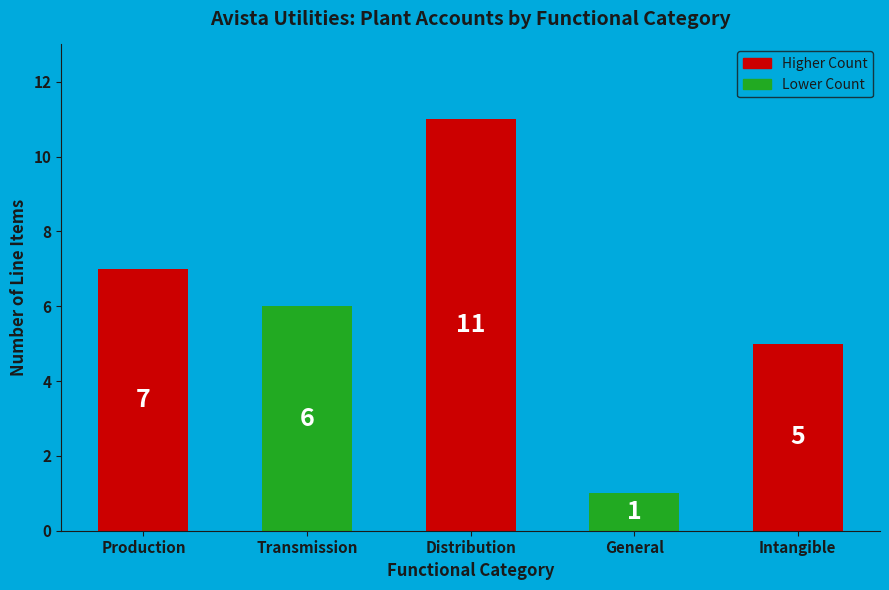

What position from the right is Production?

5